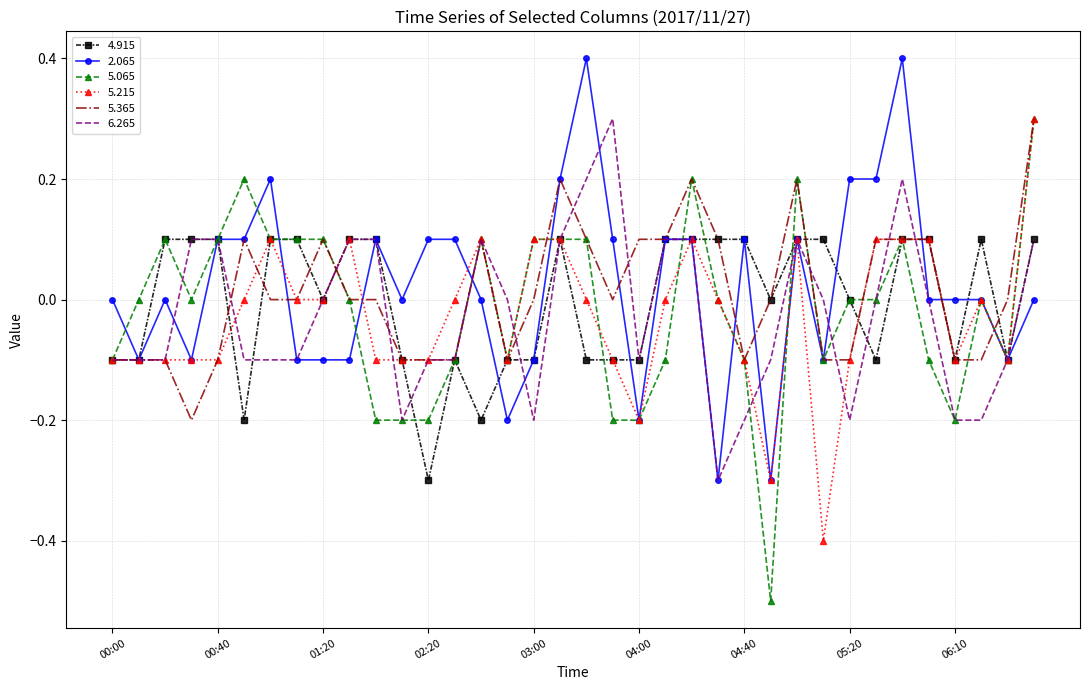

What is the lowest value of the 5.065 series?

-0.5